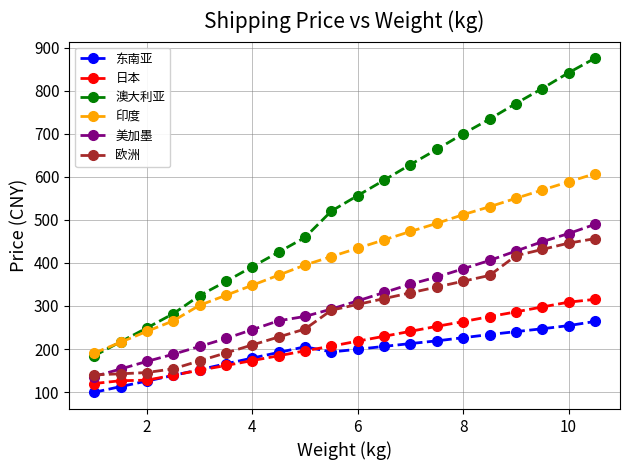

True or false: 印度 has more than 2 interior local peaks.

False